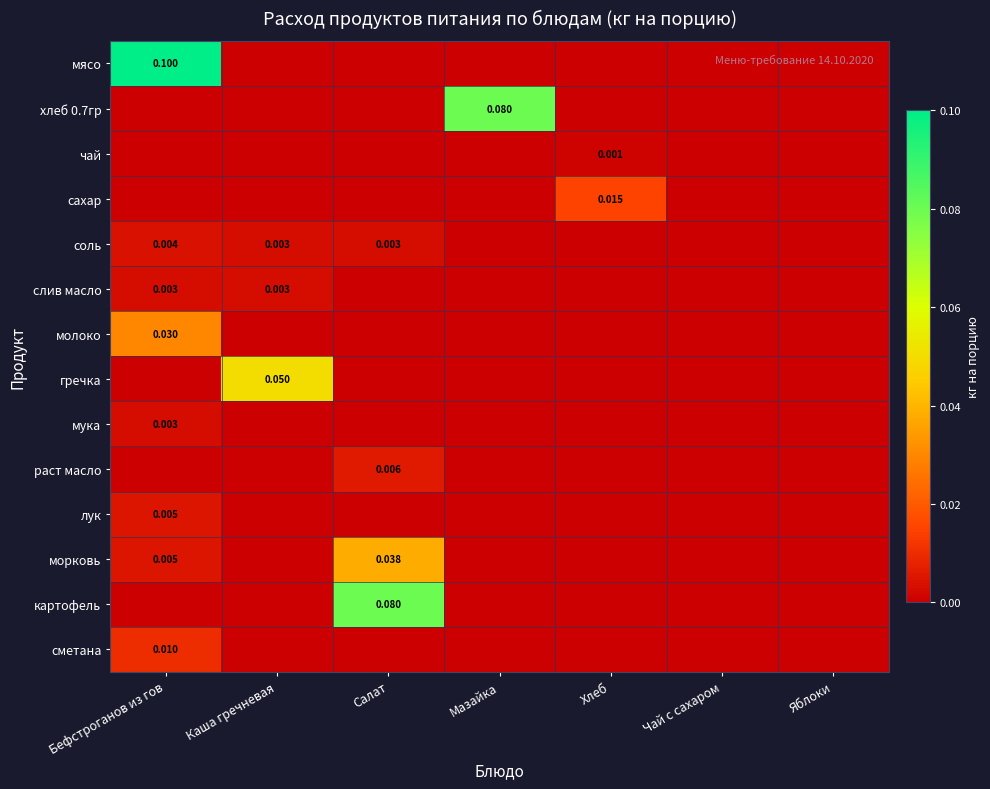

How many categories are shown in the chart?

7